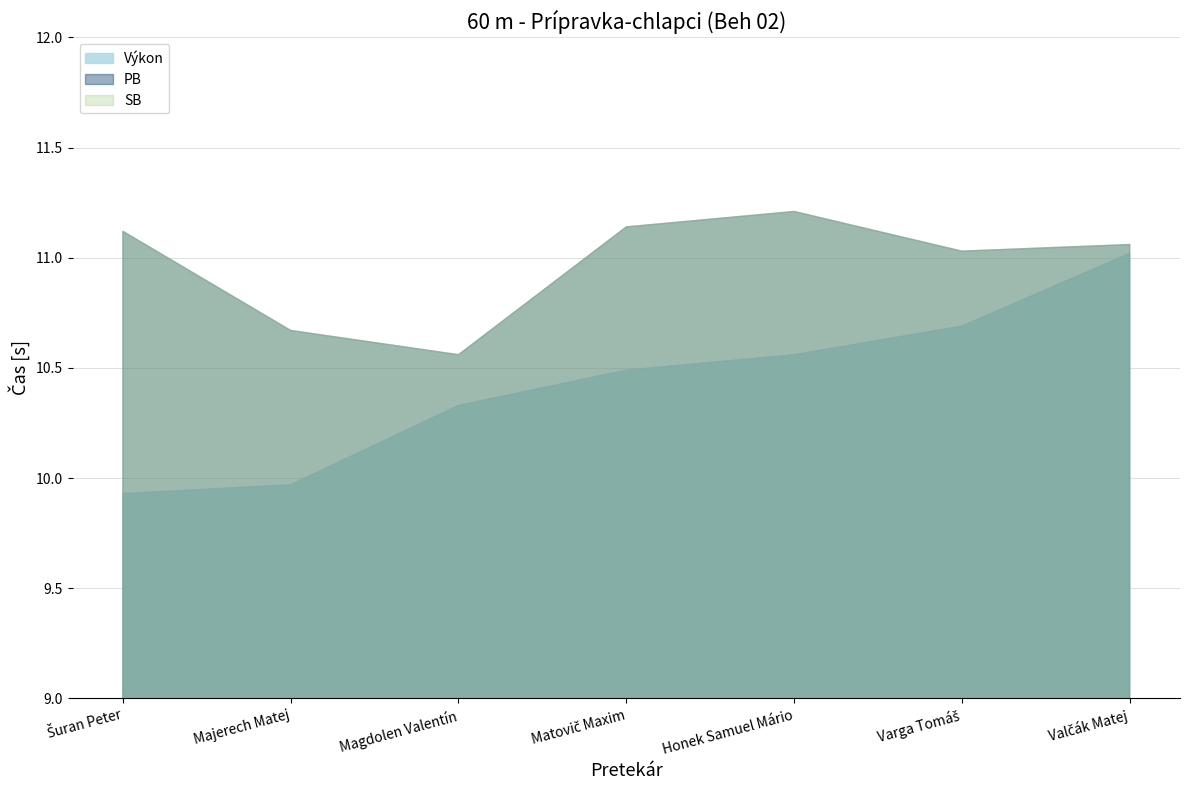

Reading left to right, extract all data points from this chart.

Výkon: 9.9	10.0	10.3	10.5	10.6	10.7	11.0
PB: 11.1	10.7	10.6	11.1	11.2	11.0	11.1
SB: 11.1	10.7	10.6	11.1	11.2	11.0	11.1